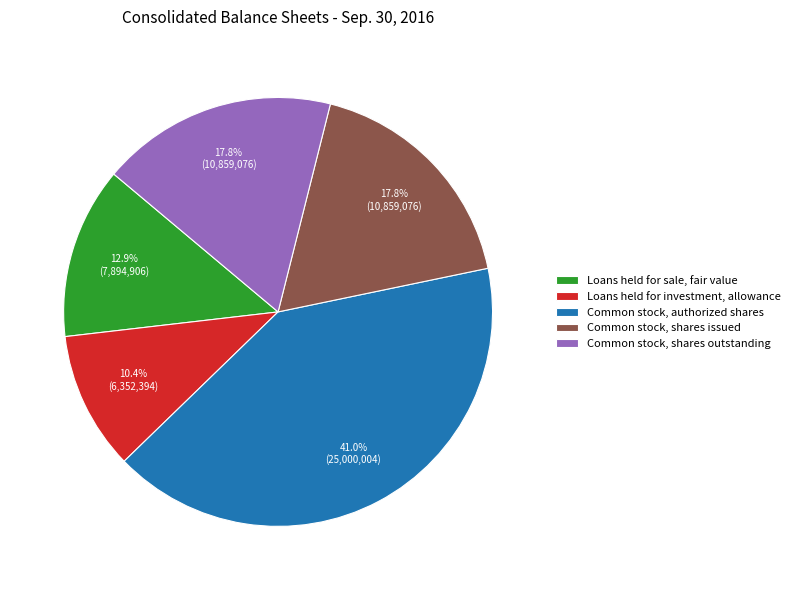

What is the ratio of the value at Common stock, shares outstanding to the value at Common stock, shares issued?

1.0